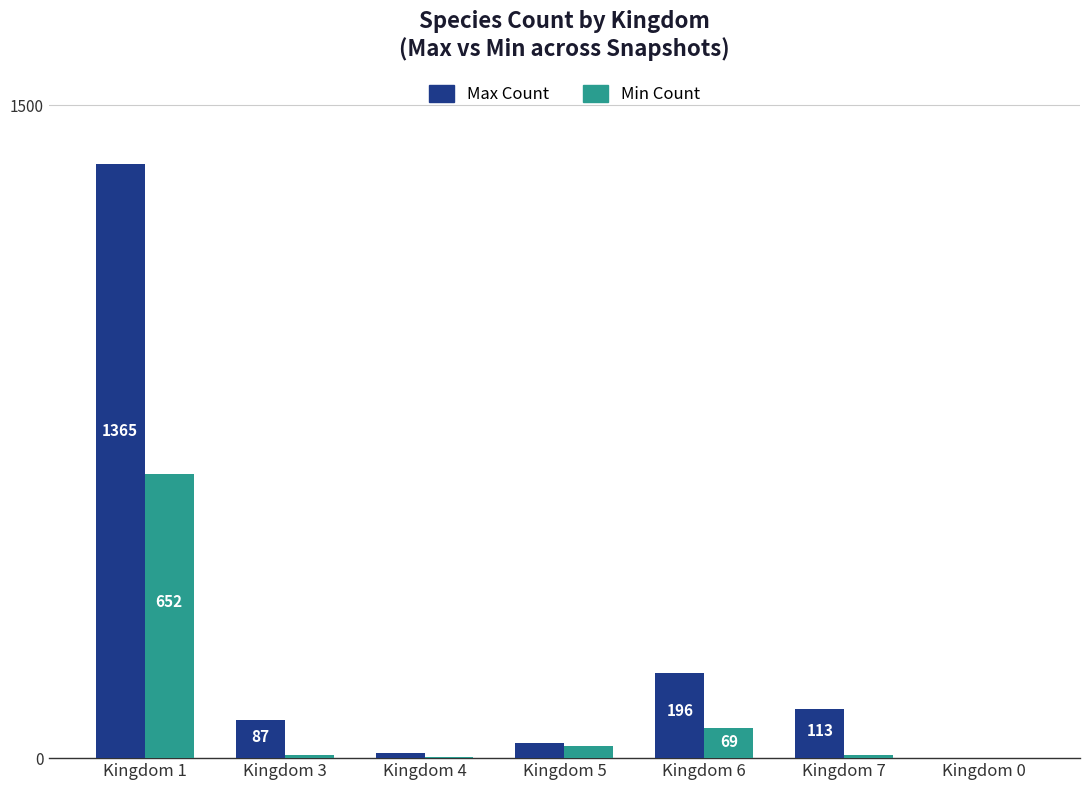

Is it true that Min Count equals 440 at Kingdom 1?

False